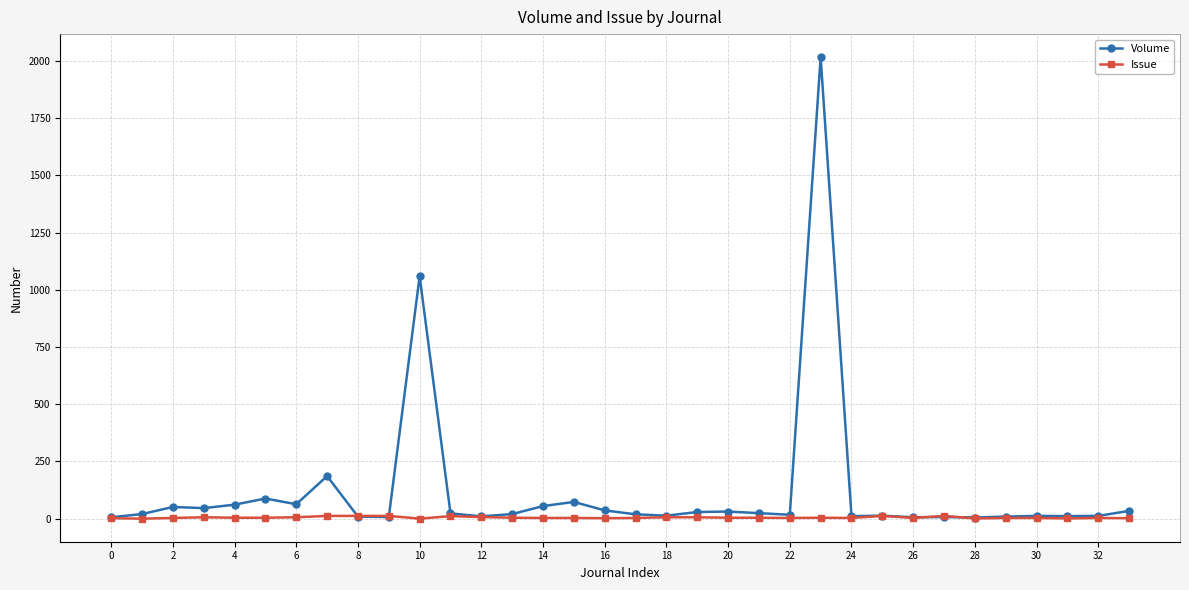

What is the maximum value shown in the chart?

2016